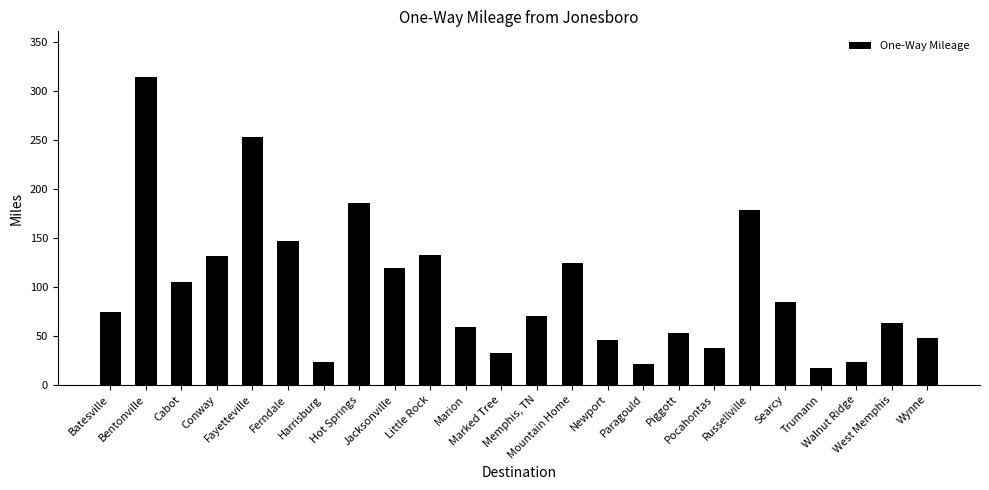

Count the number of categories in the chart.

24